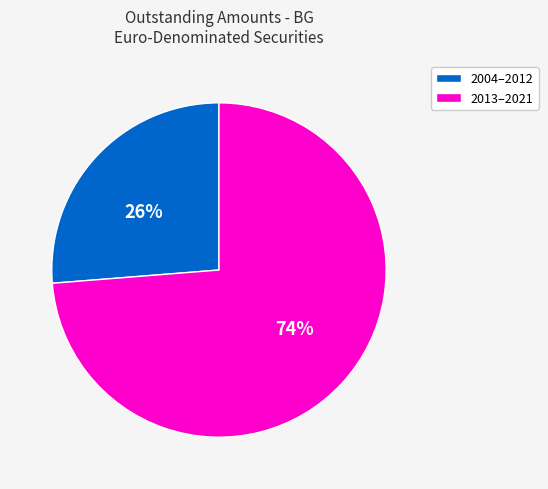

To the nearest percent, what is the combined percentage of 2004–2012 and 2013–2021?

100%